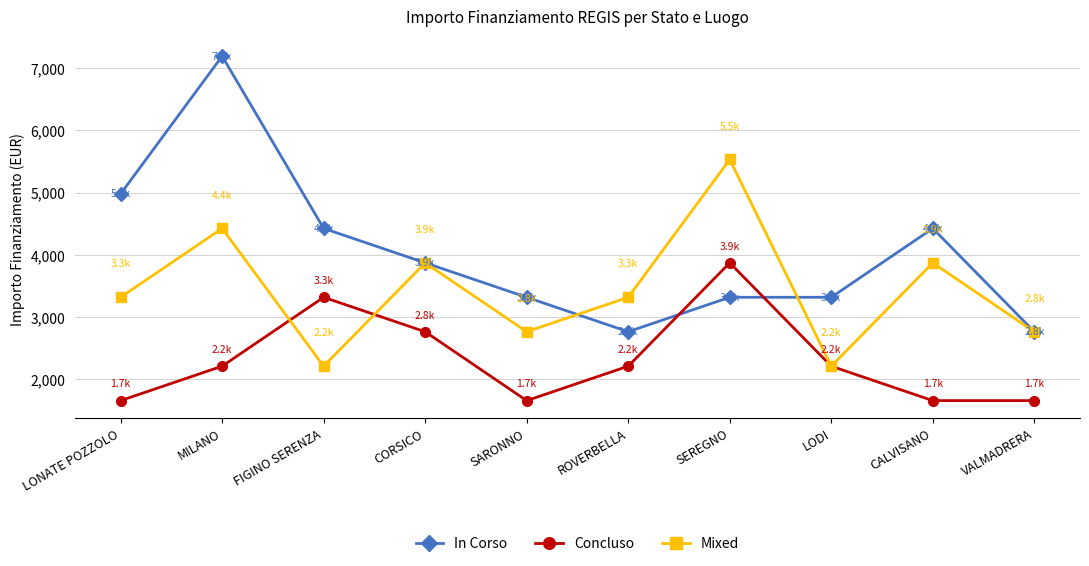

What is the minimum value shown in the chart?

1659